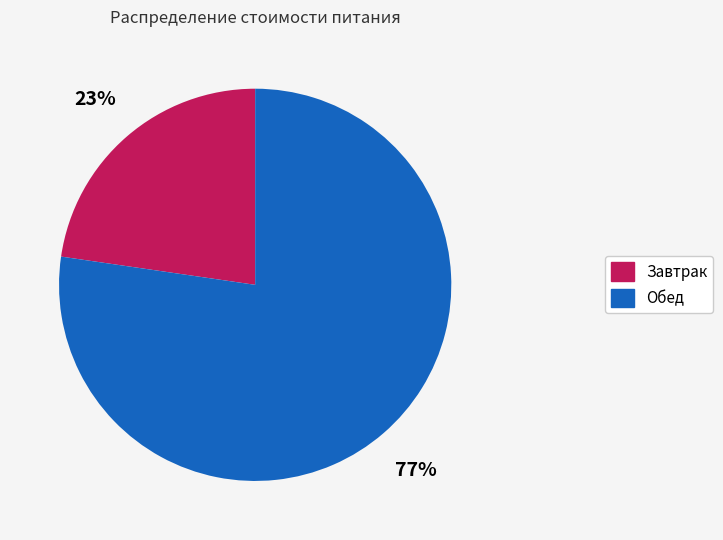

What percentage is the Обед slice, to the nearest percent?

77%